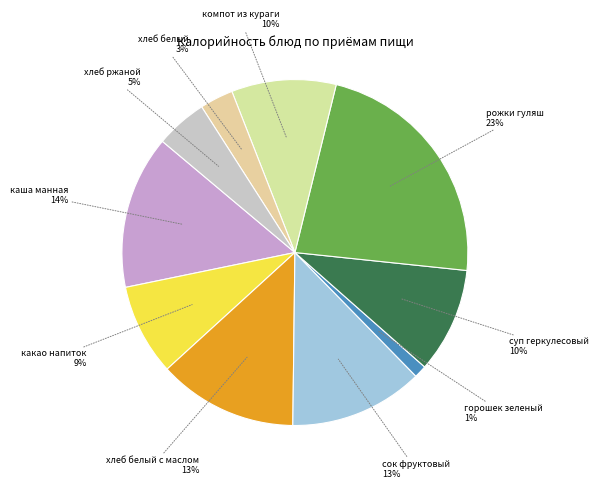

Rank the categories by value from lowest to highest.

горошек зеленый, хлеб белый, хлеб ржаной, какао напиток, компот из кураги, суп геркулесовый, сок фруктовый, хлеб белый с маслом, каша манная, рожки гуляш